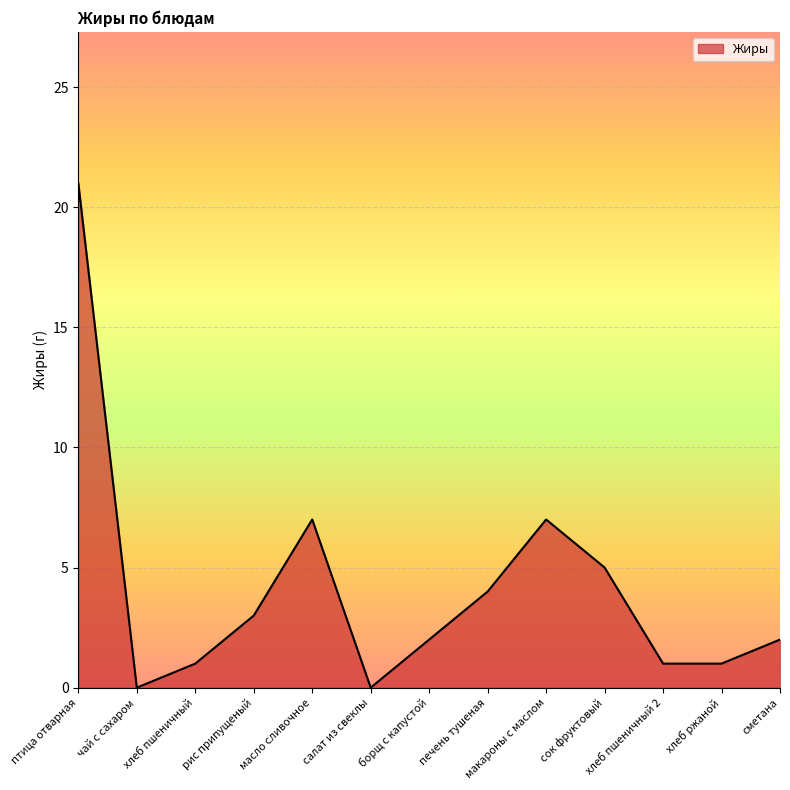

Reading right to left, extract all data points from this chart.

сметана=2	хлеб ржаной=1	хлеб пшеничный 2=1	сок фруктовый=5	макароны с маслом=7	печень тушеная=4	борщ с капустой=2	салат из свеклы=0	масло сливочное=7	рис припущеный=3	хлеб пшеничный=1	чай с сахаром=0	птица отварная=21